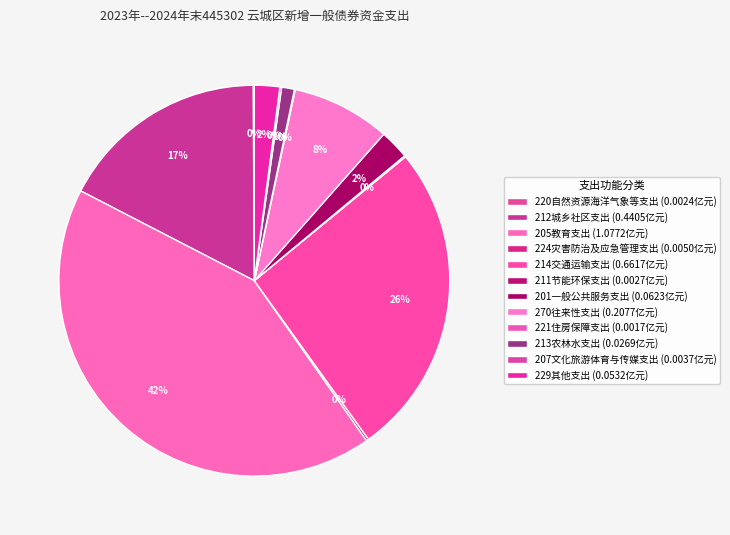

Is there any slice that represents more than half of the pie?

No